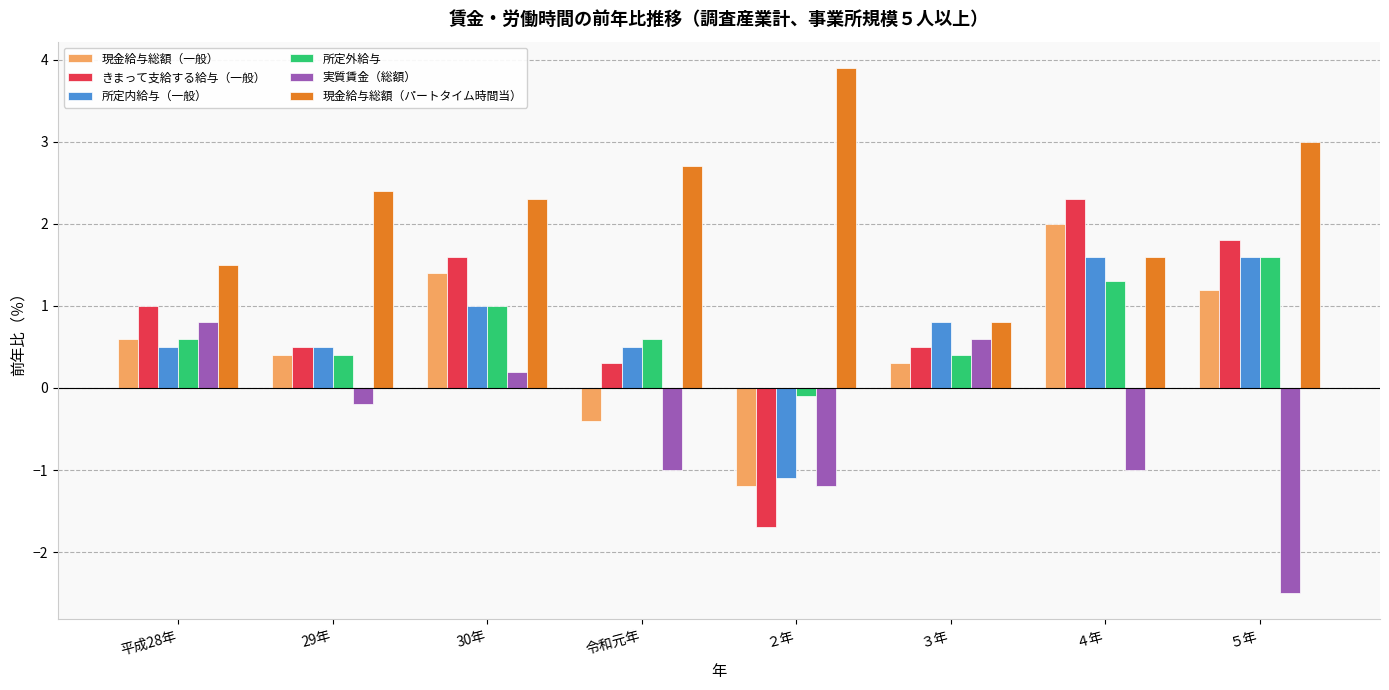

Is the value of きまって支給する給与（一般） at 30年 greater than the value of 現金給与総額（一般） at 平成28年?

Yes